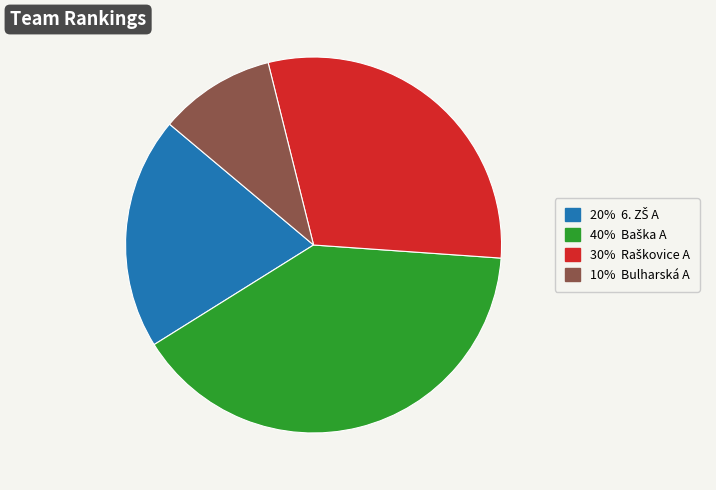

Count the number of slices in the pie.

4